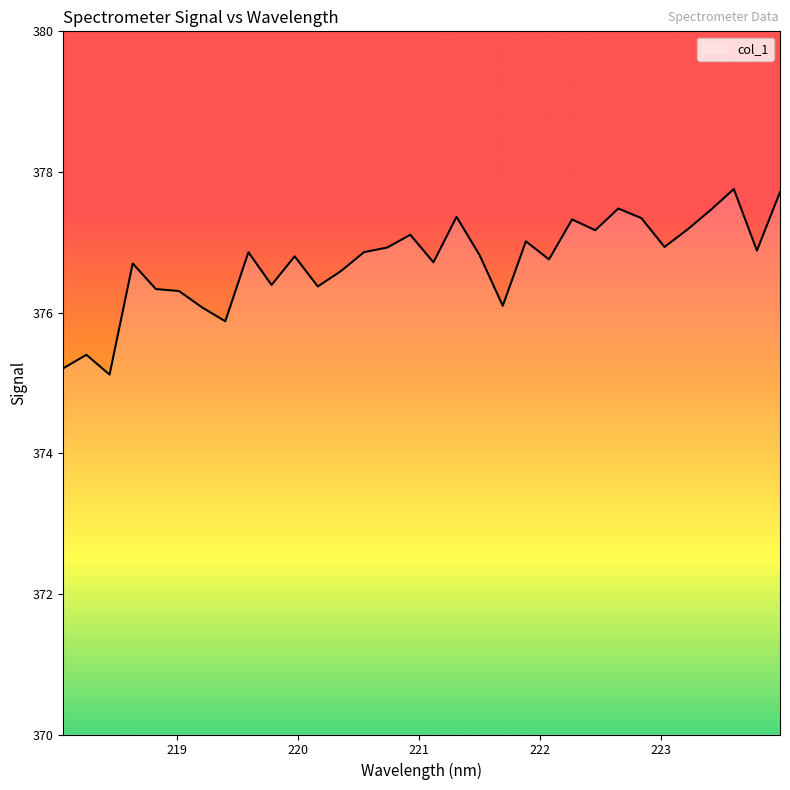

True or false: there are more than 0 points higher than both neighbors.

True